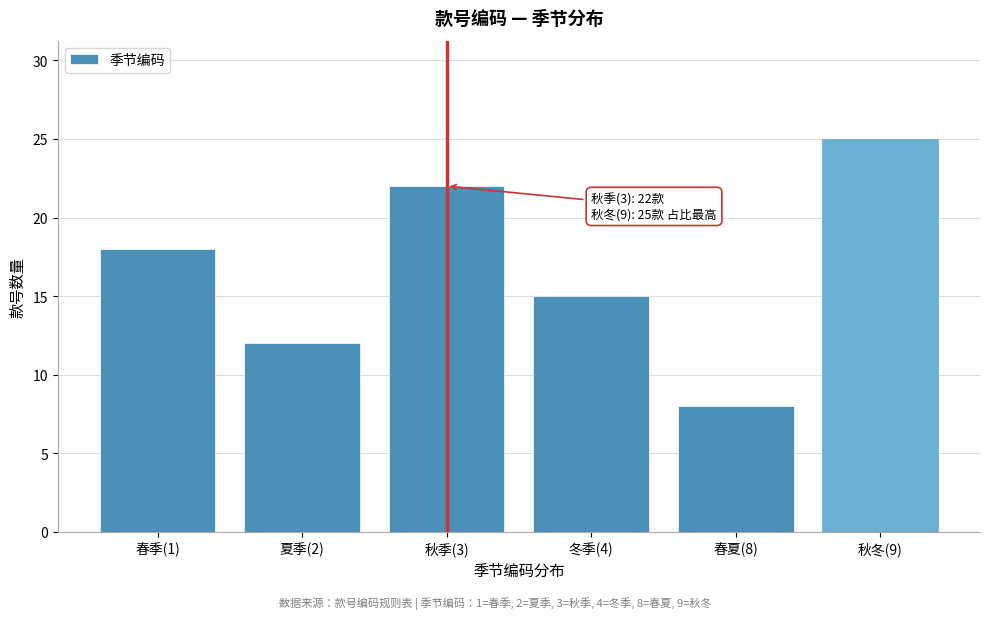

Reading left to right, list all the values displayed in this chart.

18	12	22	15	8	25